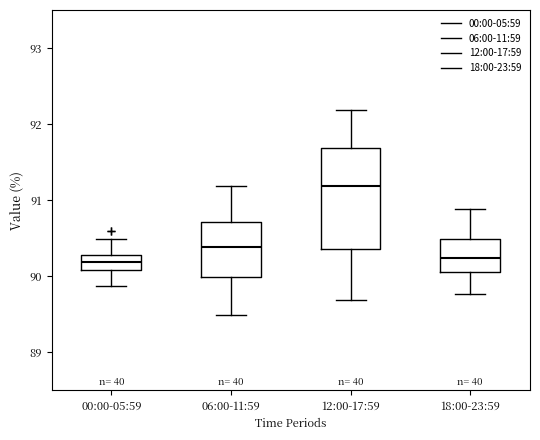

Where does the upper whisker of the box for 00:00-05:59 end on the y-axis? The values are not printed on the chart, so give them approximately, as read against the axis.

90.5